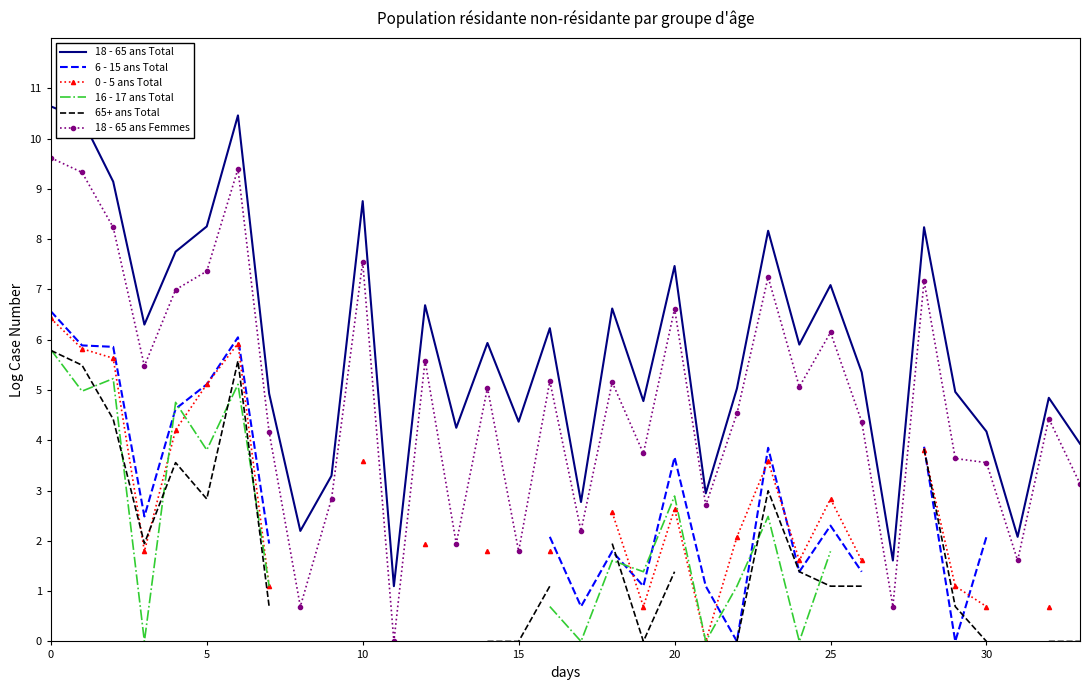

What is the maximum value for 18 - 65 ans Total?

10.6